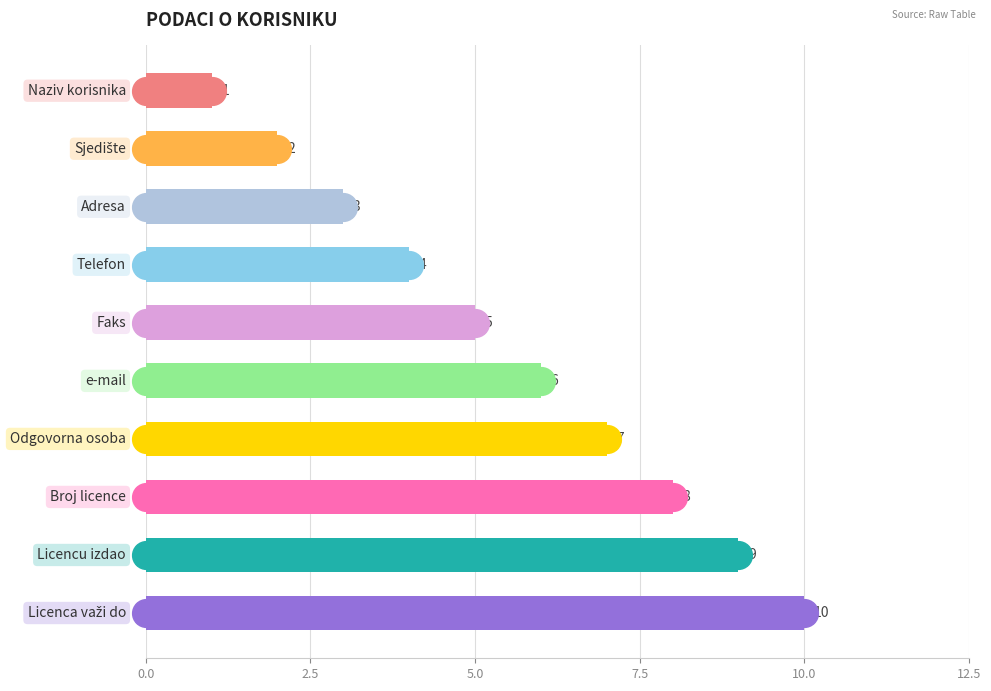

Approximately how many times larger is the value at 8 compared to 5.0?

3.0